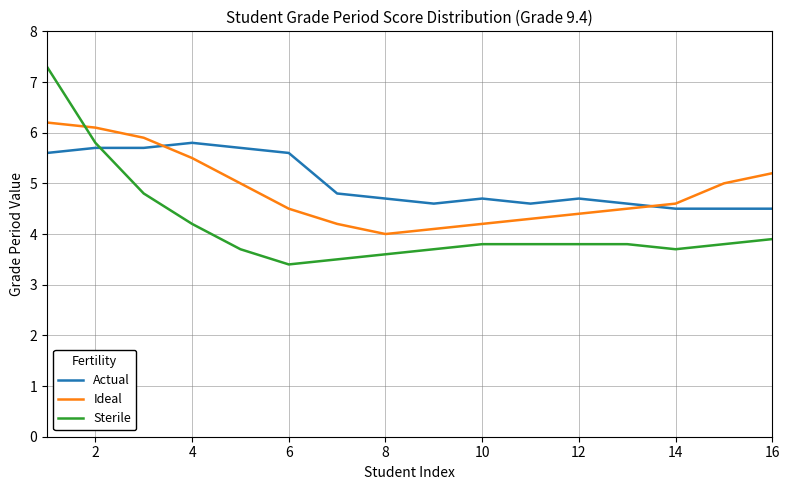

What is the minimum value shown in the chart?

3.4